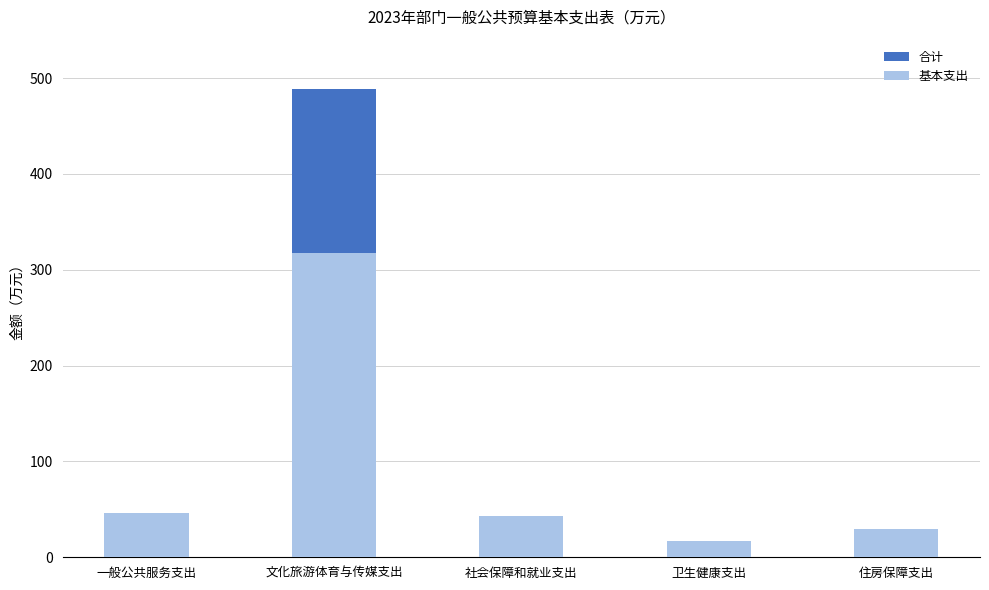

What are all the series names shown in the legend?

合计, 基本支出